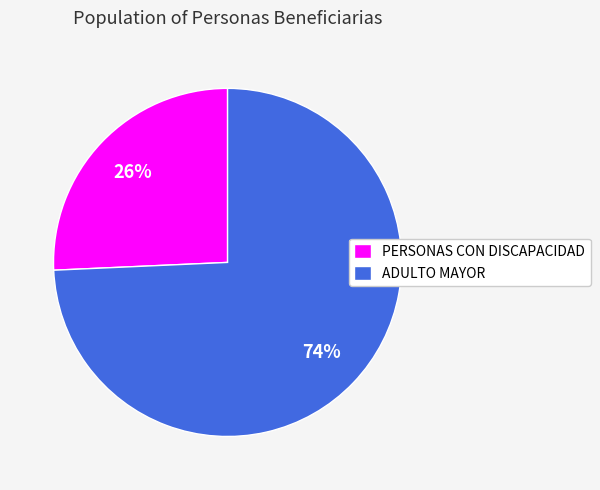

The ADULTO MAYOR slice represents 74% of the pie. True or false?

True